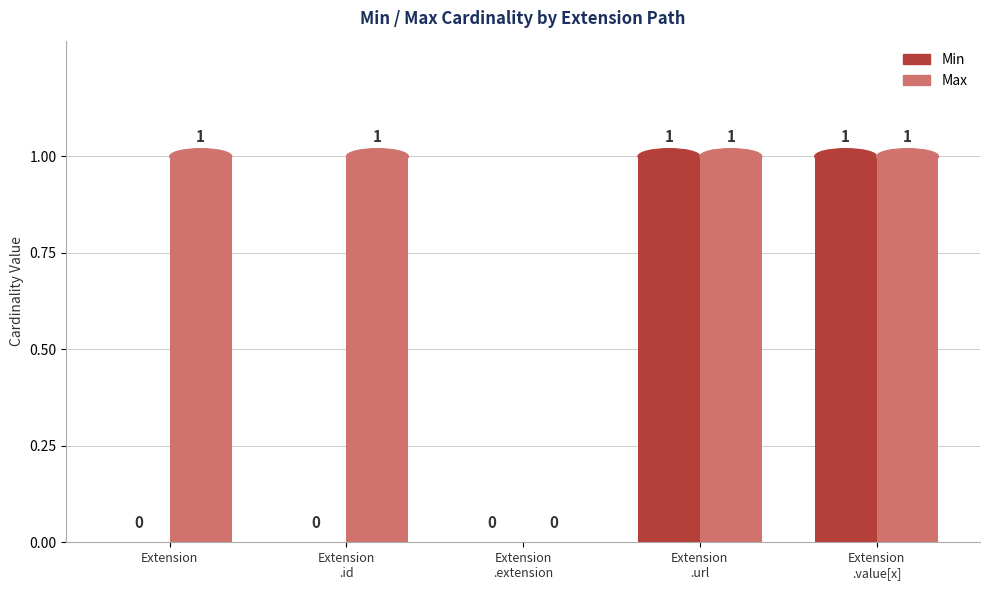

What is the sum of all Max values?

4